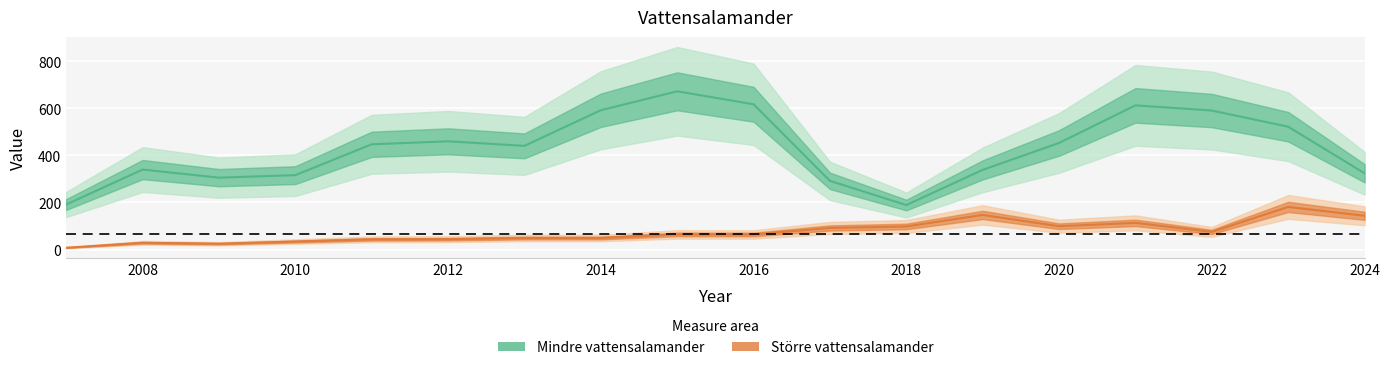

At 2024, list the series in order from largest to smallest.

Mindre vattensalamander, Större vattensalamander